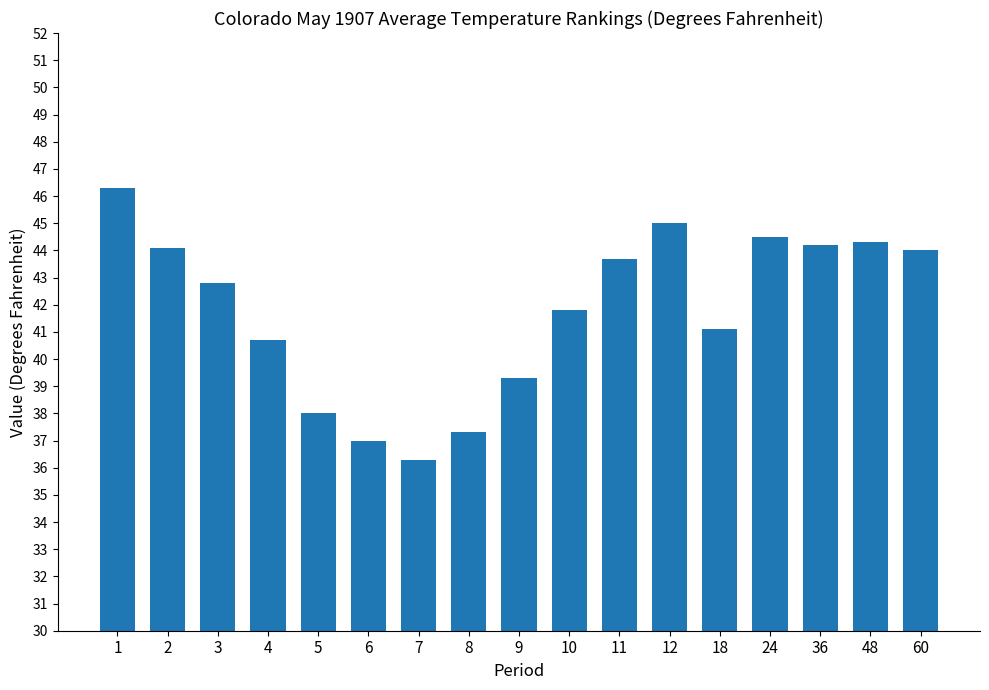

What is the maximum value shown in the chart?

46.3